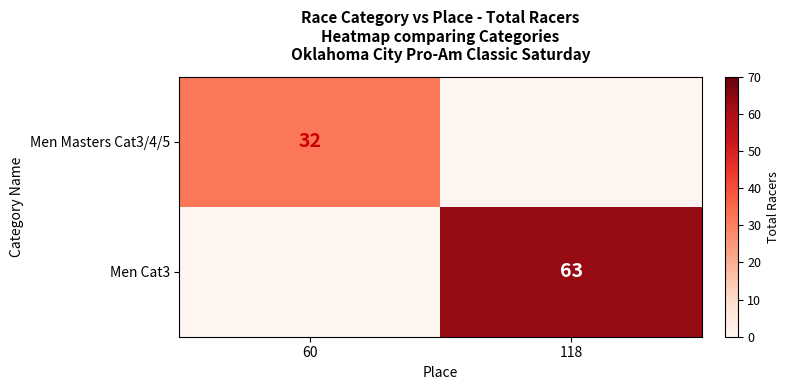

Is the value of Men Masters Cat3/4/5 at 60 greater than the value of Men Cat3 at 118?

No